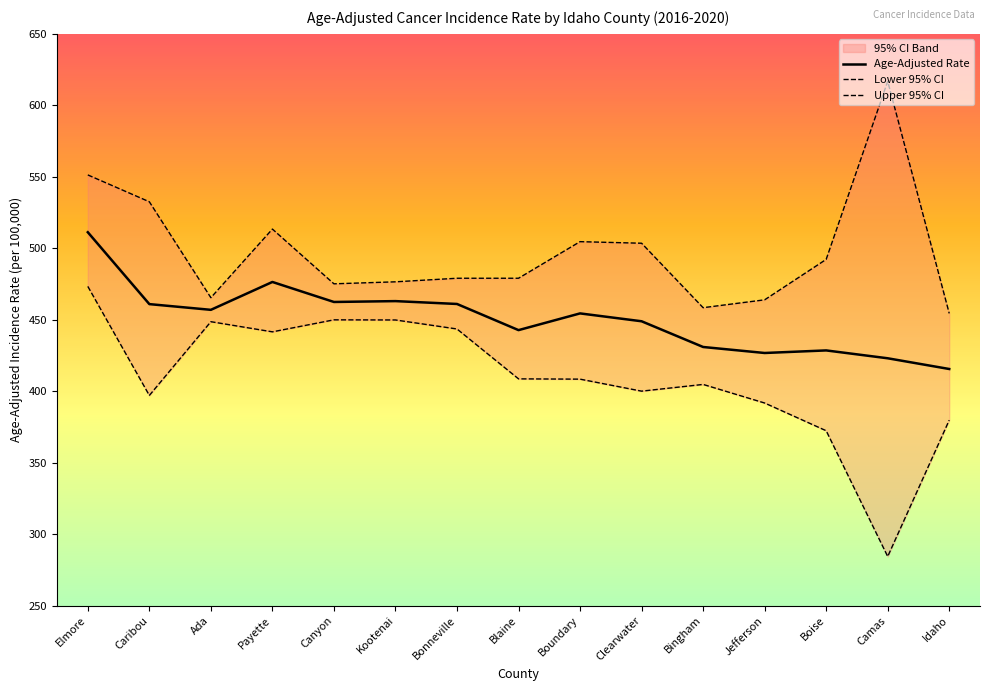

What is the difference between the Lower 95% CI values at Bingham and Boundary?

3.7